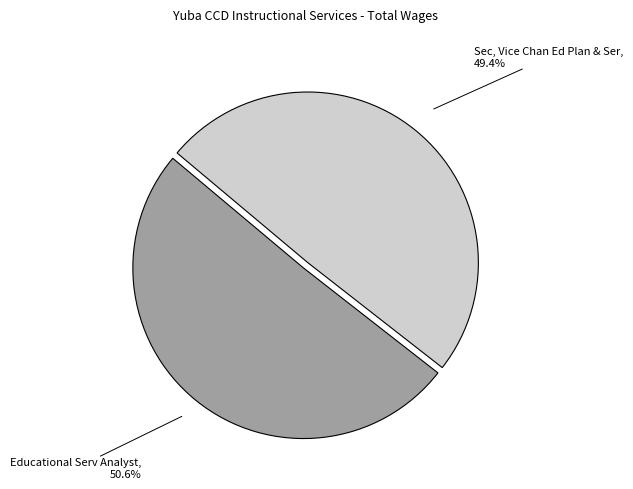

Is there any slice that represents more than half of the pie?

Yes